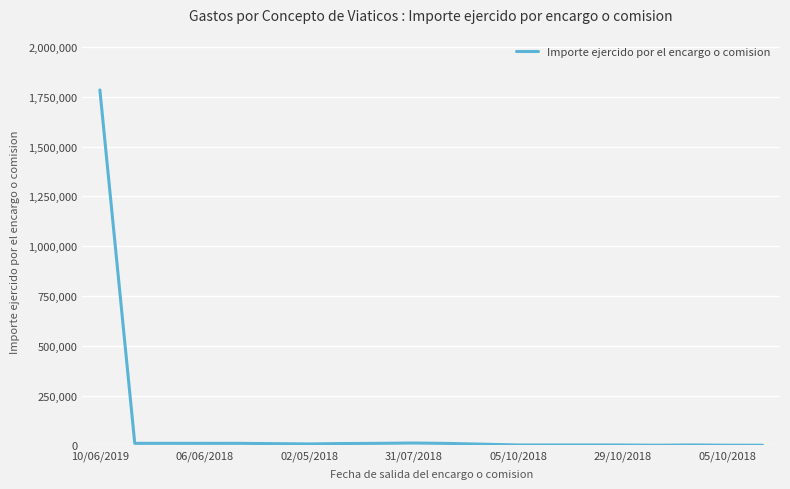

What is the average value?

94700.7